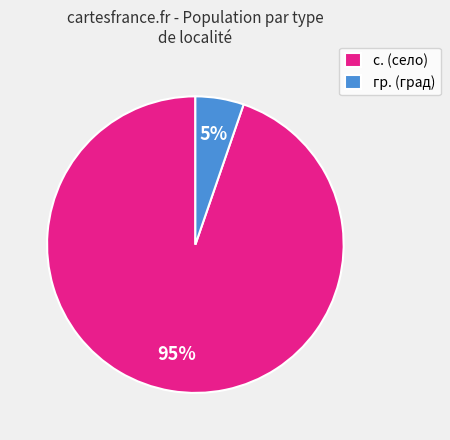

To the nearest percent, what percentage of the pie is гр. (град)?

5%